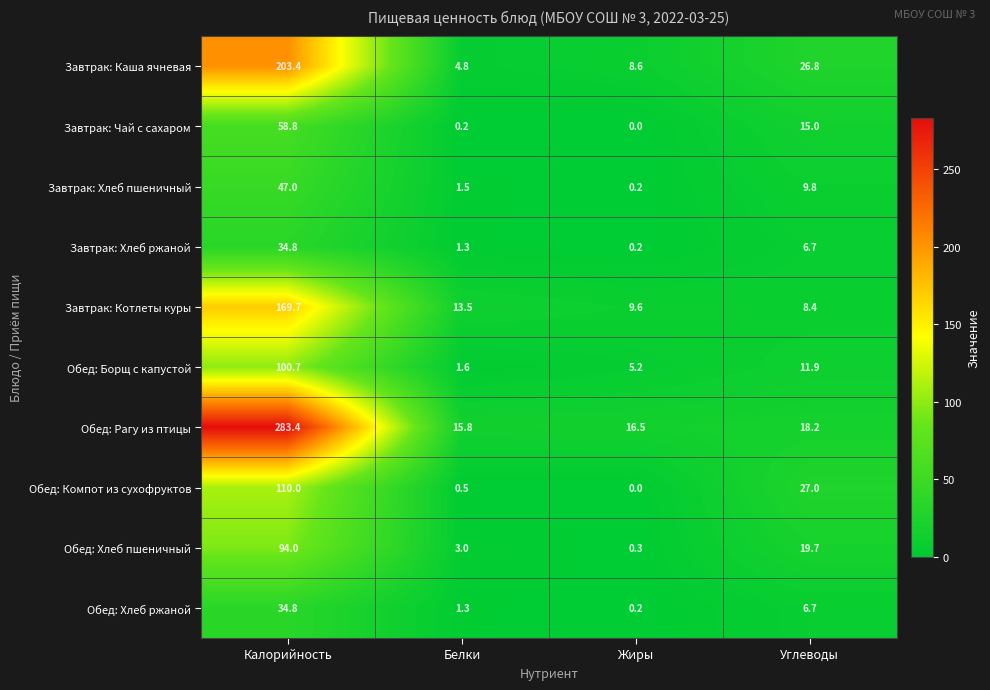

What is the total value across all series at Белки?

43.5